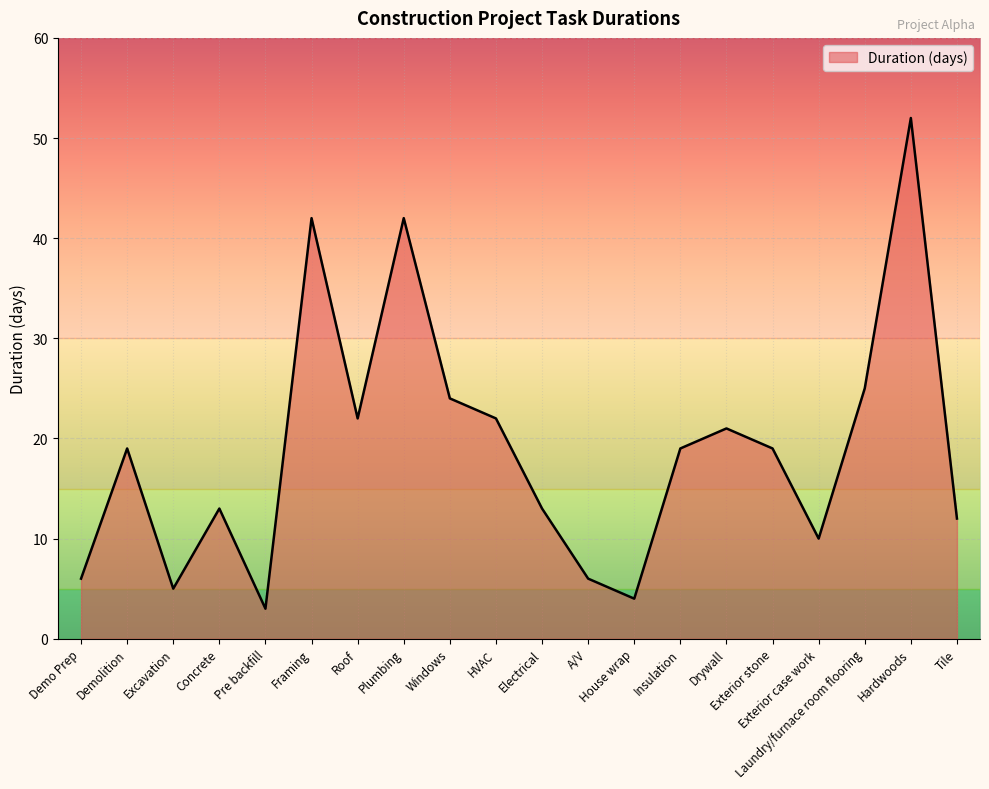

What is the maximum value shown in the chart?

52